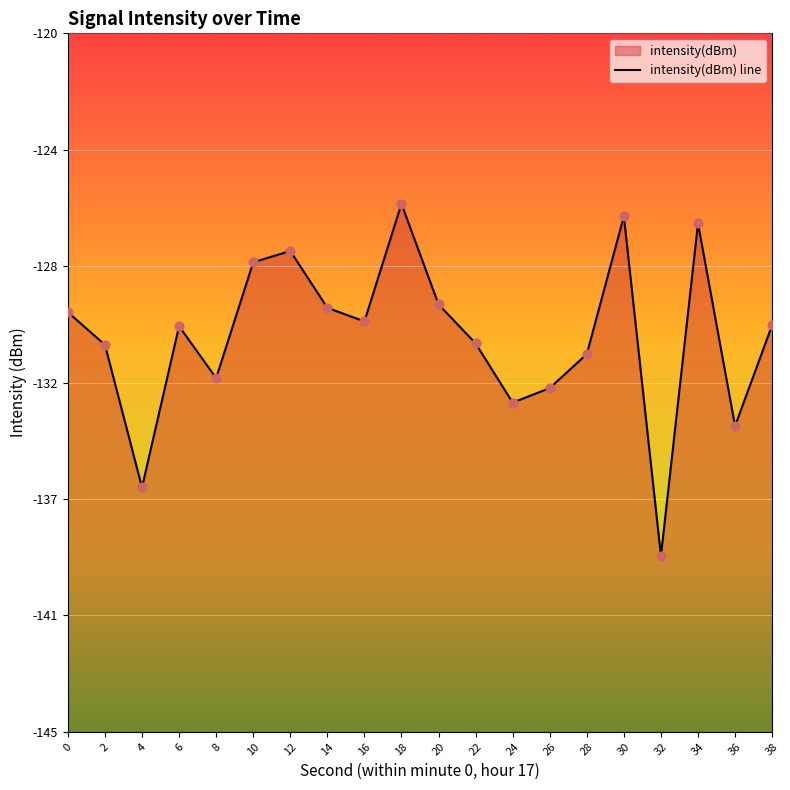

What is the change in value from 10 to 36?

-5.9